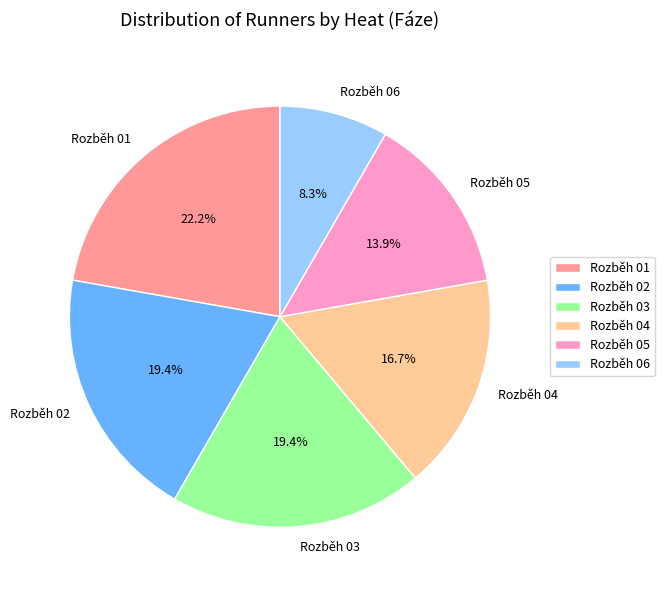

To the nearest percent, what is the difference between the largest and smallest slice percentages?

14%